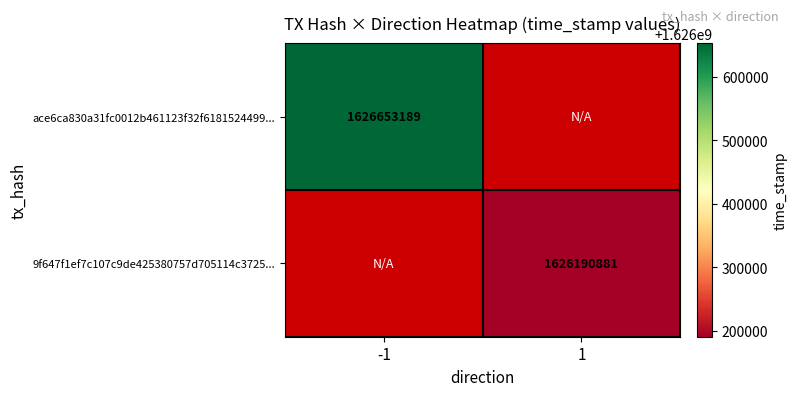

How many categories are shown in the chart?

2